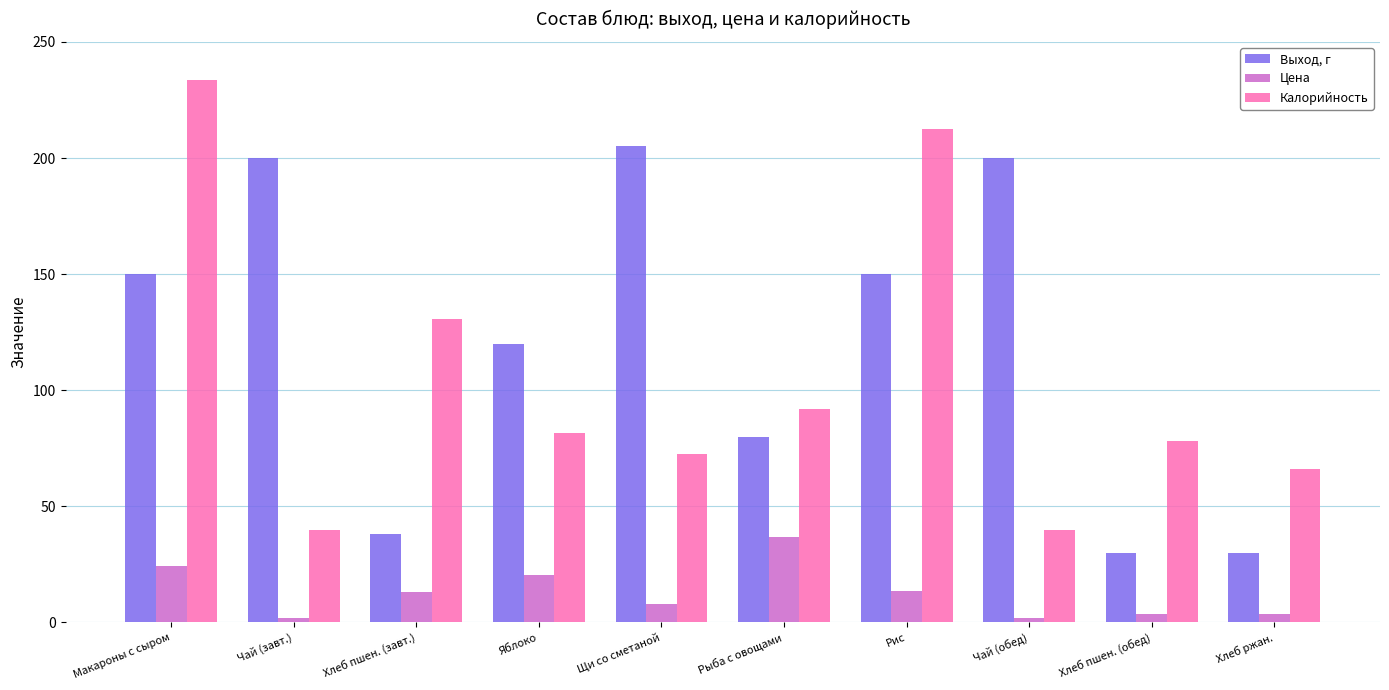

The Выход, г series shows 150.0 at Рис. True or false?

True